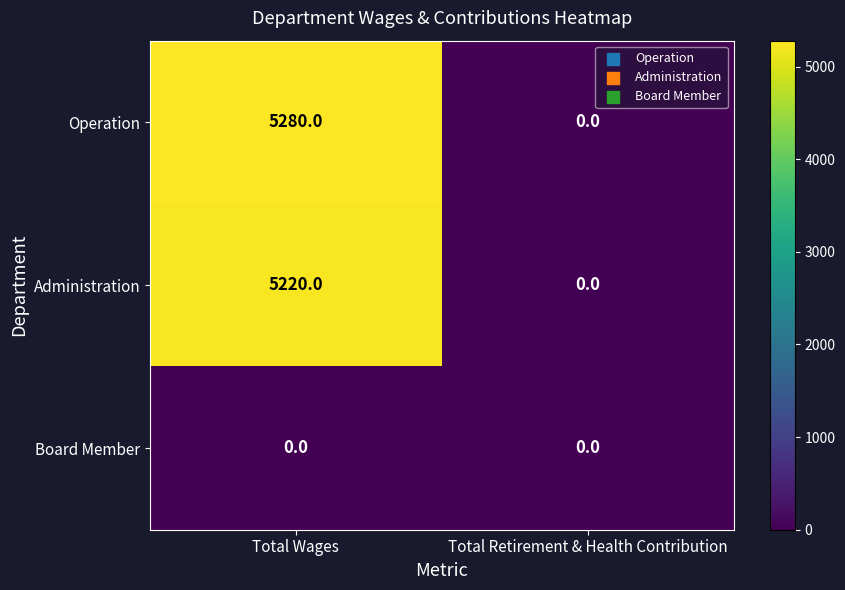

Reading right to left, extract all data points from this chart.

Operation: 0	5280
Administration: 0	5220
Board Member: 0	0